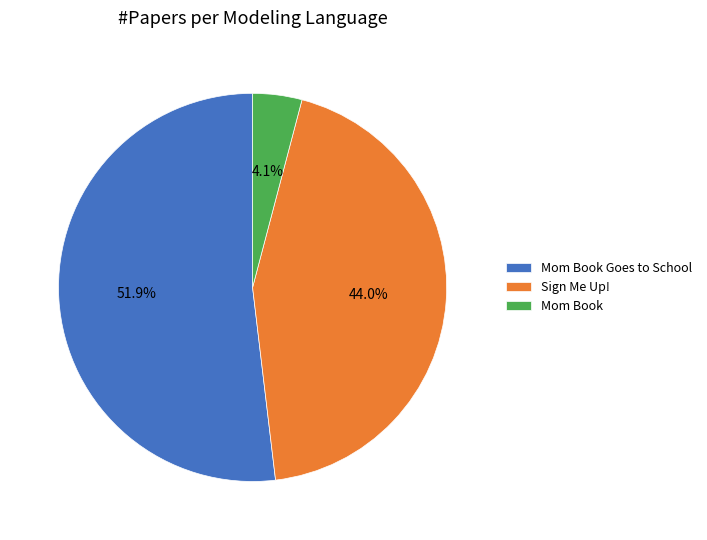

Which slice represents more than half of the pie?

Mom Book Goes to School